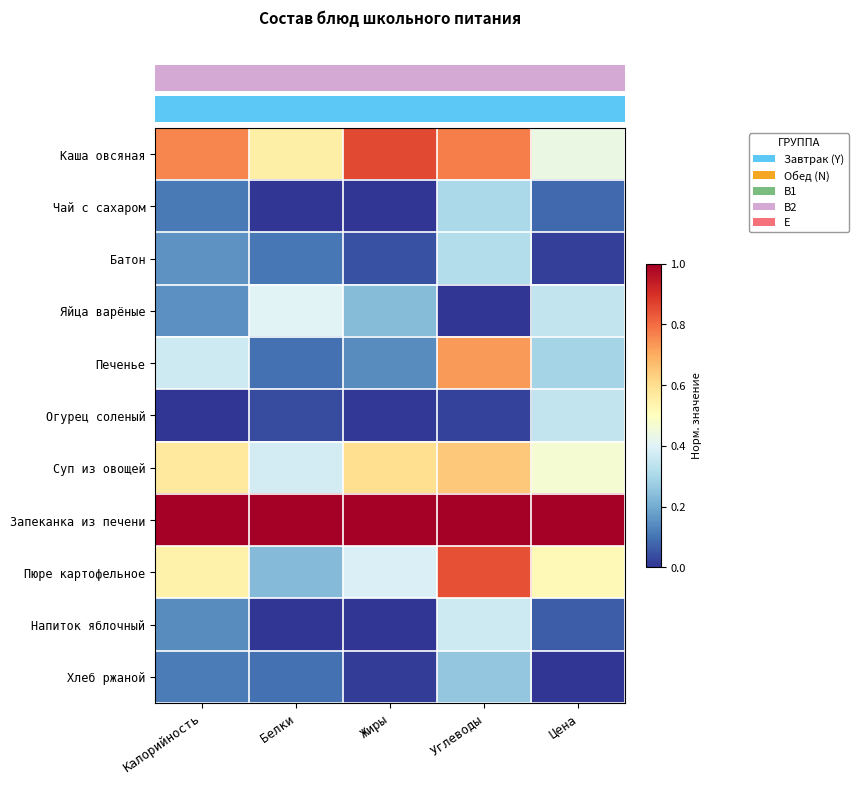

What is the greatest value displayed?

1.0